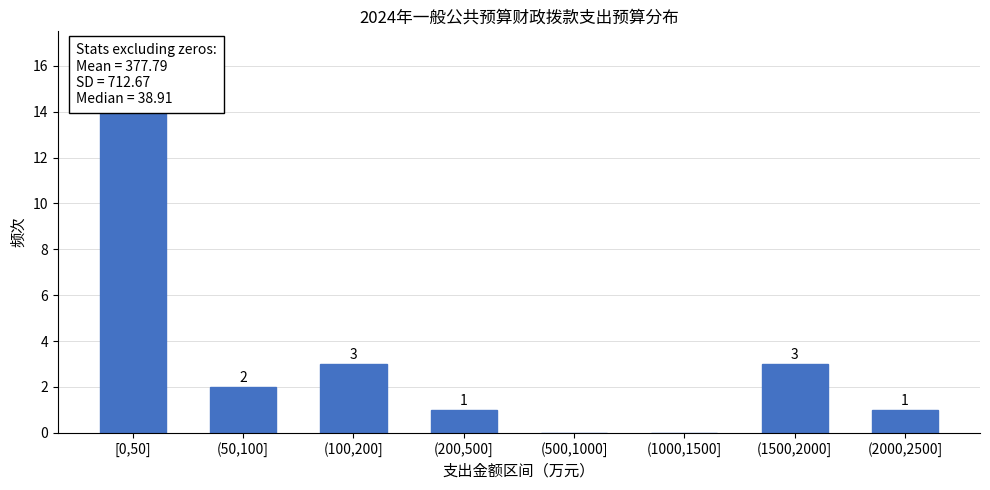

Reading left to right, extract all data points from this chart.

[0,50]=14	(50,100]=2	(100,200]=3	(200,500]=1	(500,1000]=0	(1000,1500]=0	(1500,2000]=3	(2000,2500]=1